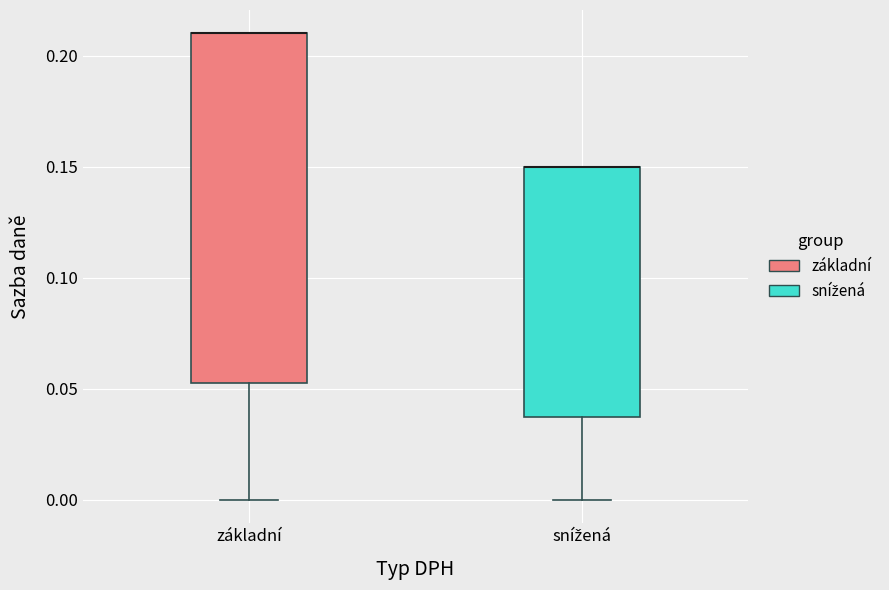

Reading left to right, read every box against the y-axis: the position of its median line, the range the box covers, and the ends of its whiskers. The values are not printed on the chart, so give them approximately, as read against the axis.

základní: median 0.210 (drawn on the box's upper edge), box 0.055 to 0.210, whiskers 0.000 to 0.210
snížená: median 0.150 (drawn on the box's upper edge), box 0.040 to 0.150, whiskers 0.000 to 0.150